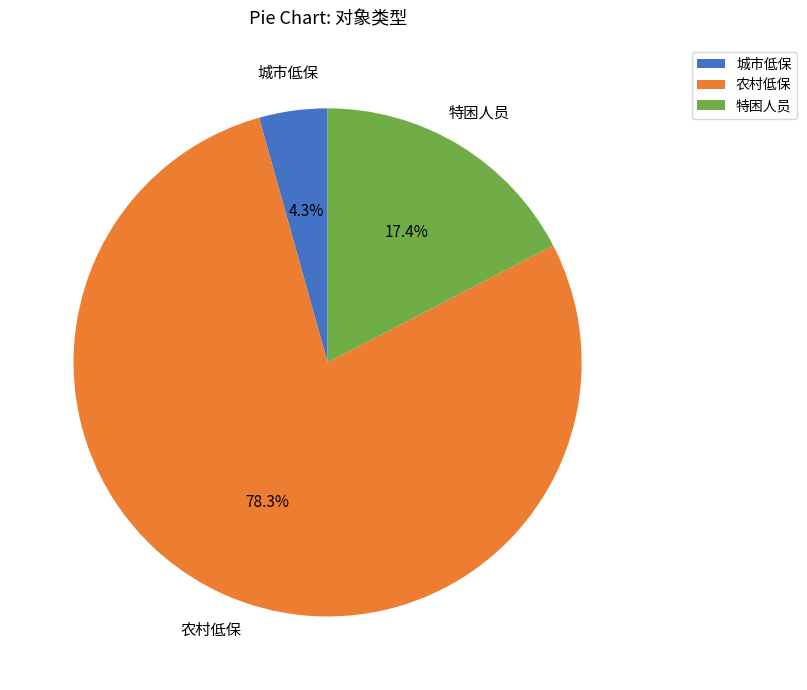

To the nearest percent, what percentage of the pie is 城市低保?

4%